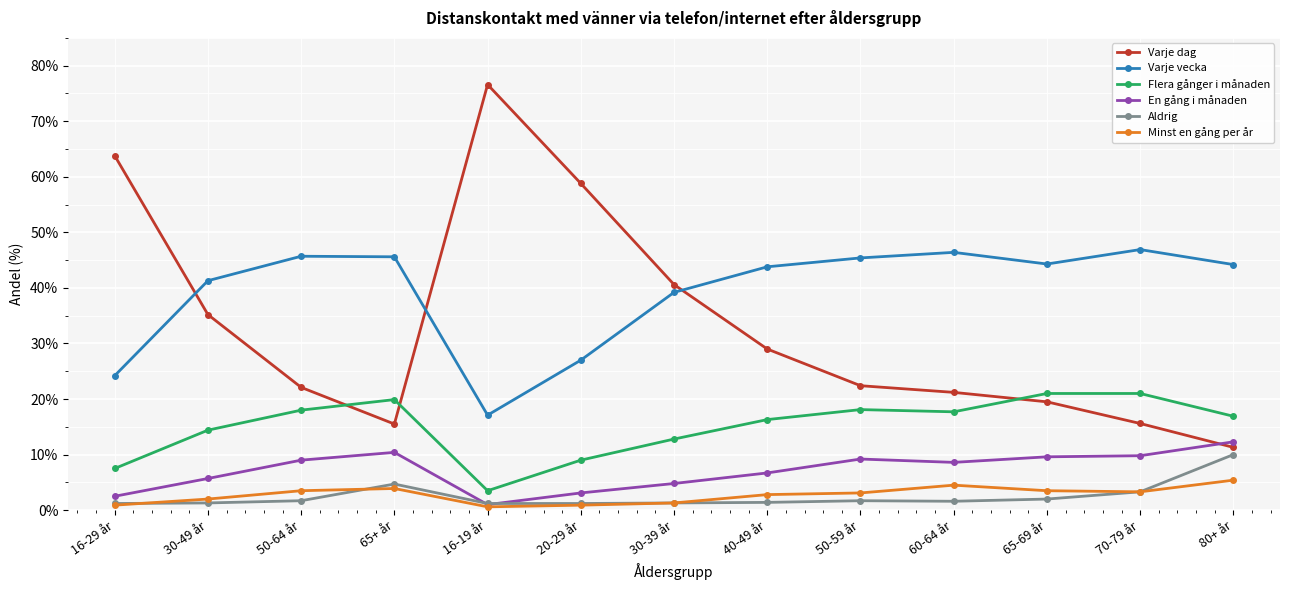

What is the difference between the highest and lowest values at 65+ år?

41.7